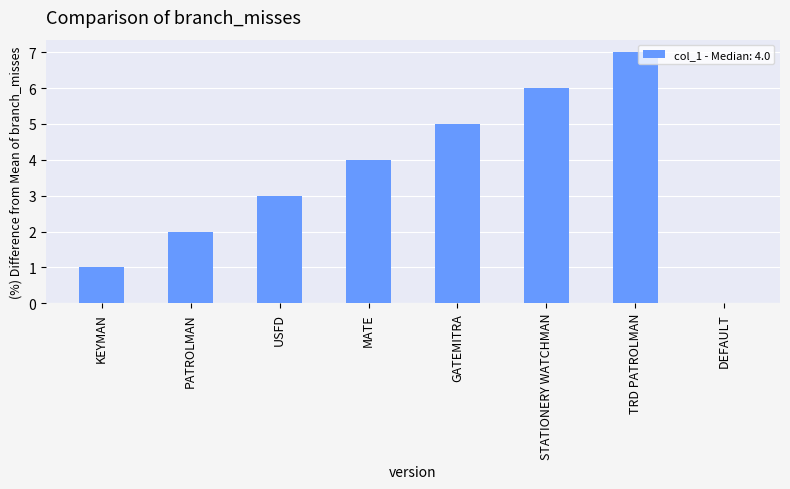

Which label corresponds to the largest value in the chart?

TRD PATROLMAN